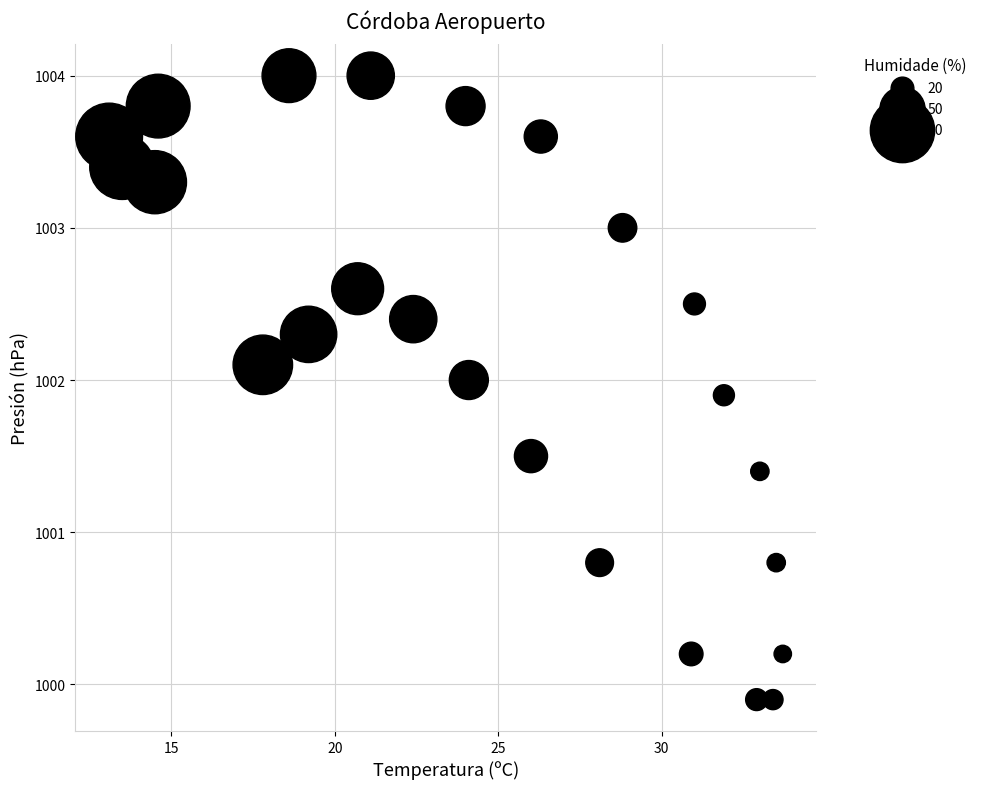

What is the range of Y values (max minus min)?

4.1